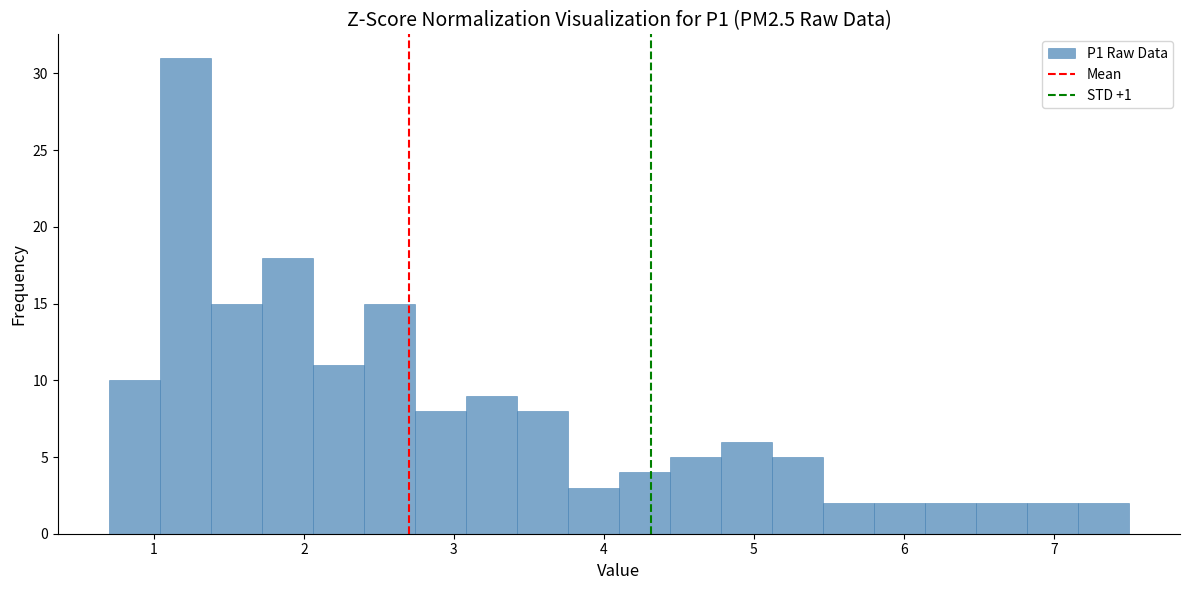

Read against the x-axis, roughly where is the centre of the tallest bar?

1.2